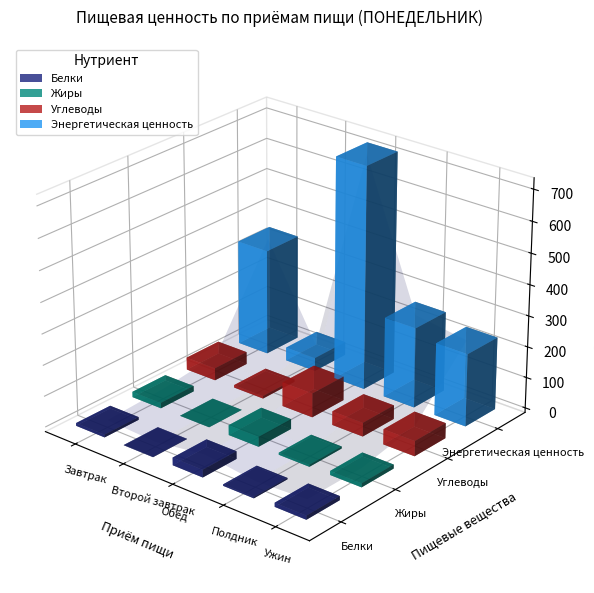

The Обед series shows 720.3 at Энергетическая ценность. True or false?

True